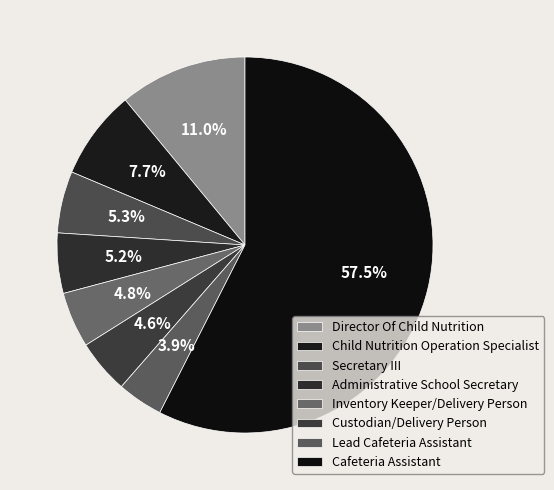

How many slices are in this pie chart?

8